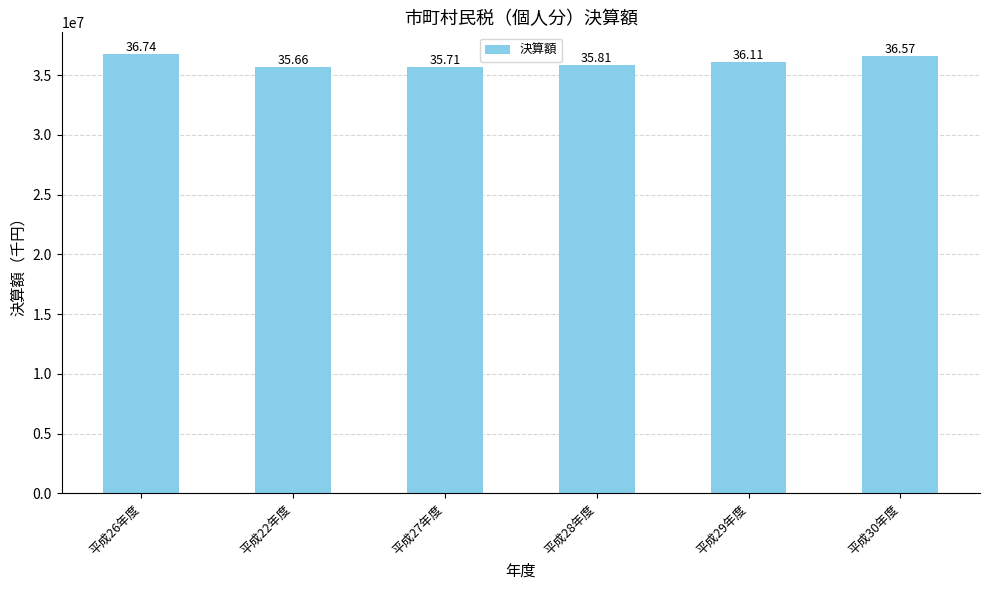

What is the difference between the values at 平成26年度 and 平成28年度?

927284